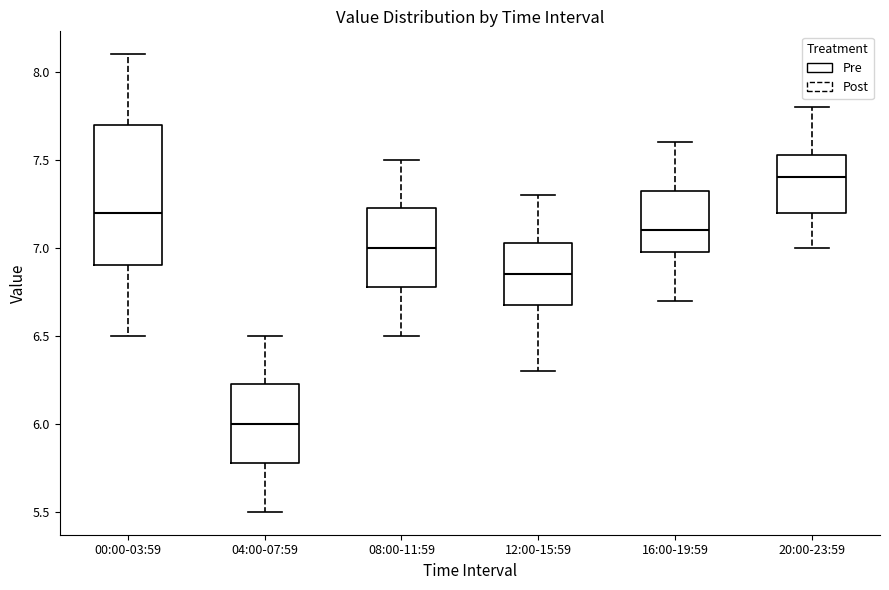

Reading left to right, read every box against the y-axis: the position of its median line, the range the box covers, and the ends of its whiskers. The values are not printed on the chart, so give them approximately, as read against the axis.

00:00-03:59: median 7.20, box 6.90 to 7.70, whiskers 6.50 to 8.10
04:00-07:59: median 6.00, box 5.80 to 6.25, whiskers 5.50 to 6.50
08:00-11:59: median 7.00, box 6.80 to 7.25, whiskers 6.50 to 7.50
12:00-15:59: median 6.85, box 6.70 to 7.05, whiskers 6.30 to 7.30
16:00-19:59: median 7.10, box 7.00 to 7.35, whiskers 6.70 to 7.60
20:00-23:59: median 7.40, box 7.20 to 7.55, whiskers 7.00 to 7.80